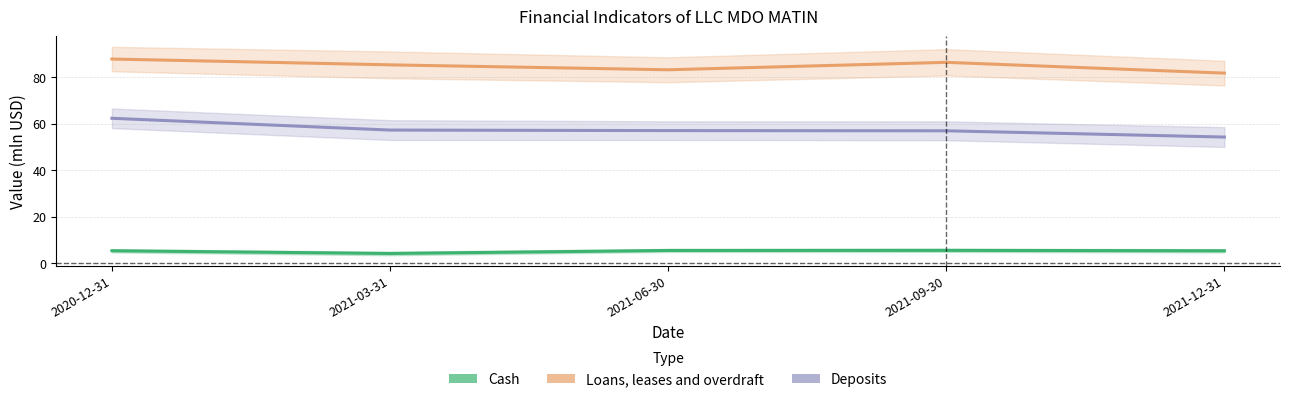

How many values in the Loans, leases and overdraft series are below 85?

2